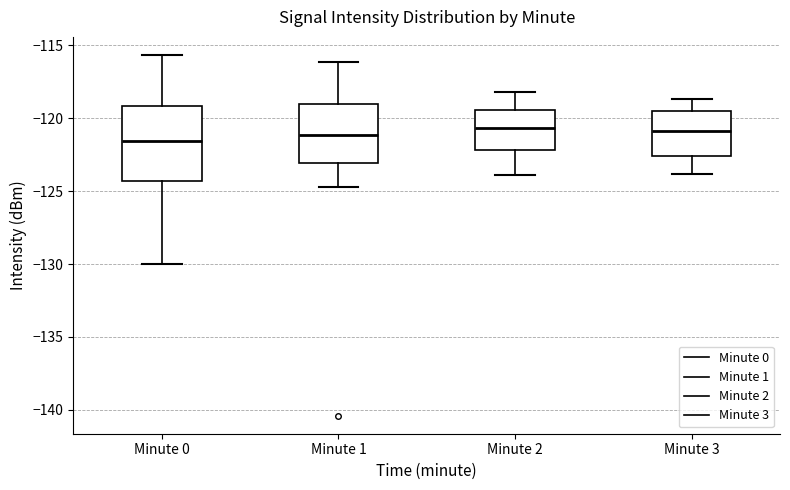

Reading left to right, read every box against the y-axis: the position of its median line, the range the box covers, and the ends of its whiskers. The values are not printed on the chart, so give them approximately, as read against the axis.

Minute 0: median -121.5, box -124.5 to -119.0, whiskers -130.0 to -115.5
Minute 1: median -121.0, box -123.0 to -119.0, whiskers -124.5 to -116.0
Minute 2: median -120.5, box -122.0 to -119.5, whiskers -124.0 to -118.0
Minute 3: median -121.0, box -122.5 to -119.5, whiskers -124.0 to -118.5